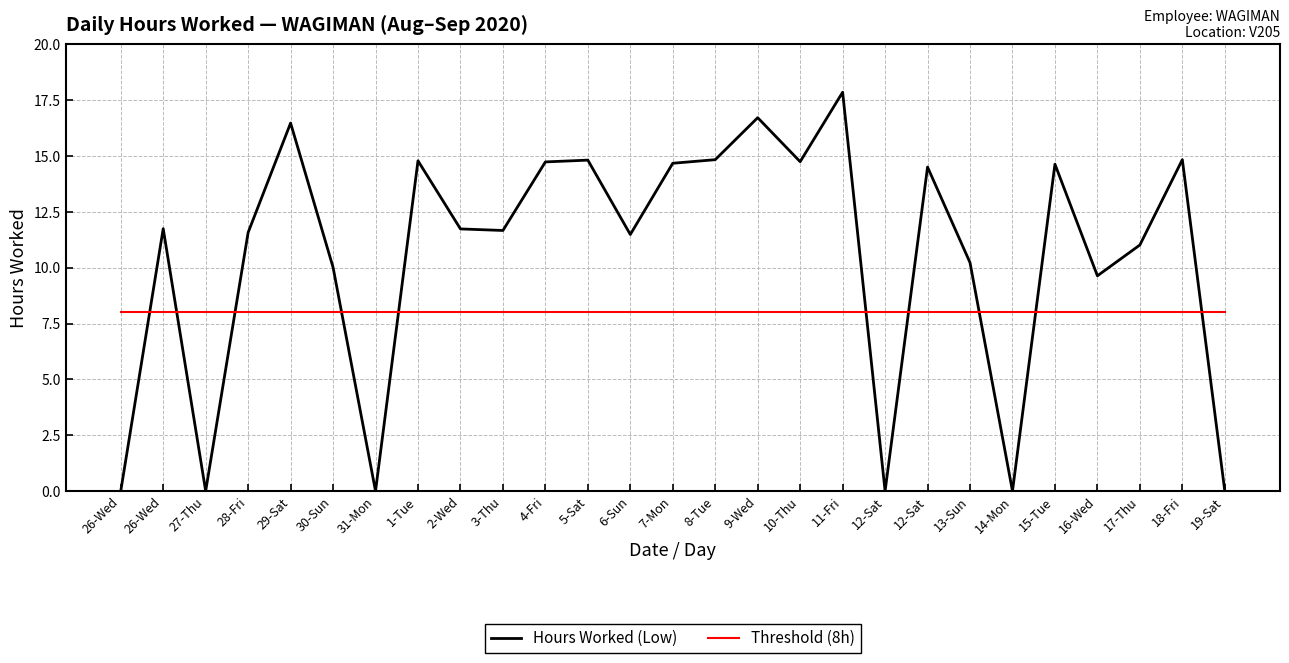

Which category has the highest value in the Hours Worked (Low) series?

11-Fri